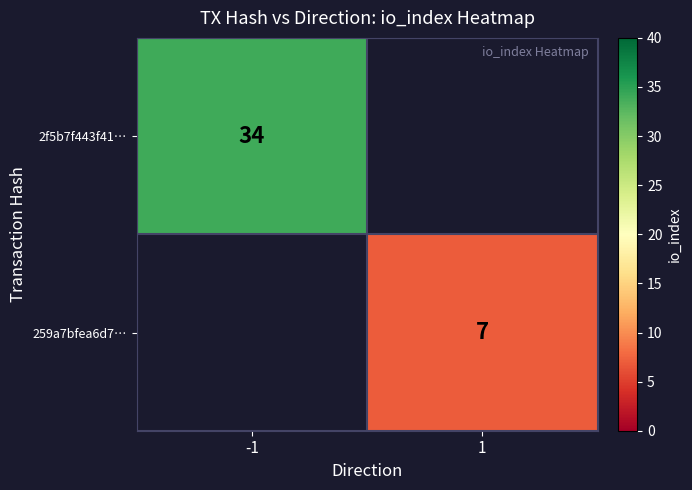

Is it true that 2f5b7f443f41… equals 8 at -1?

False